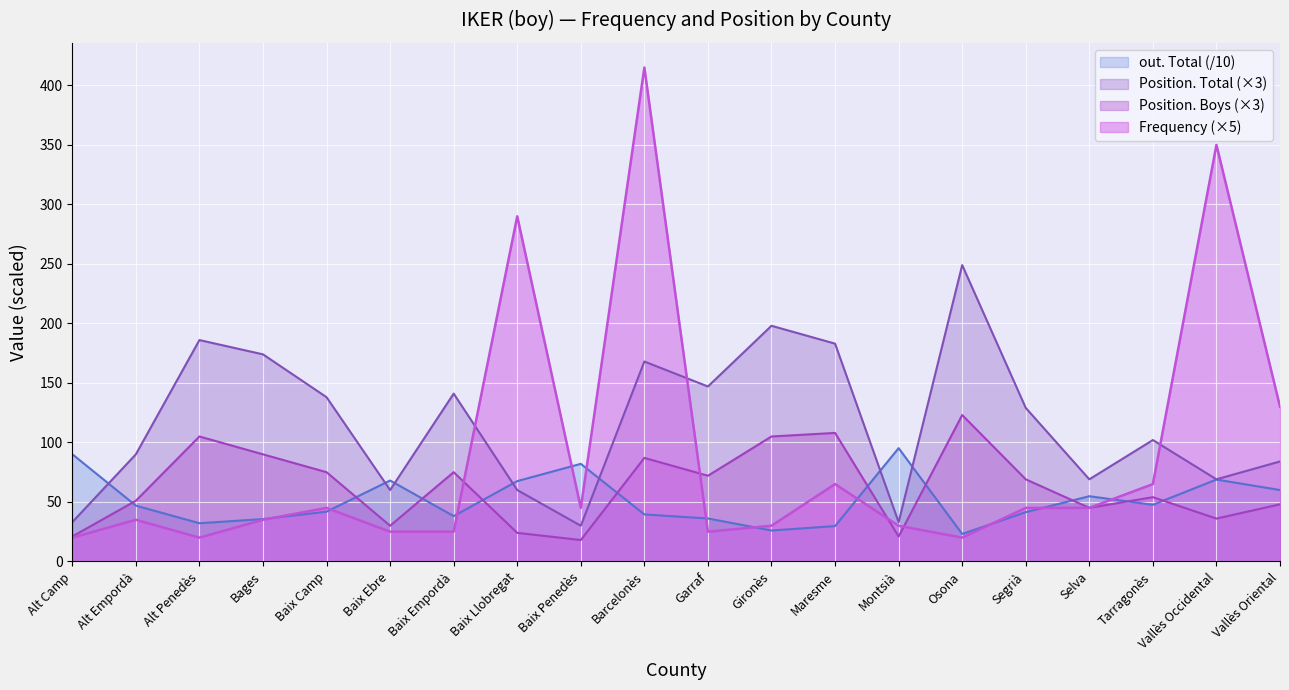

Where is the first local minimum for Frequency?

Alt Penedès